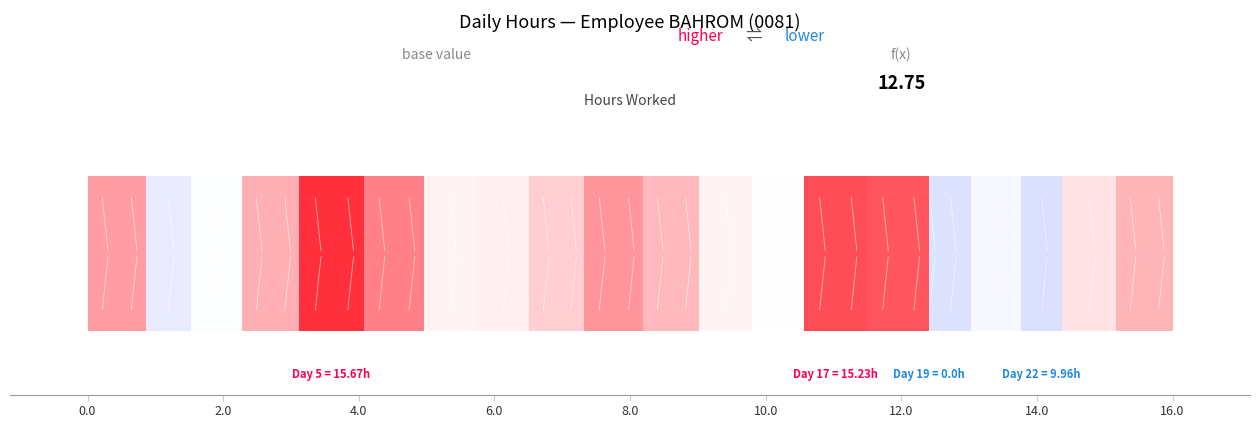

The chart shows a value of 10.9 at 2. True or false?

True